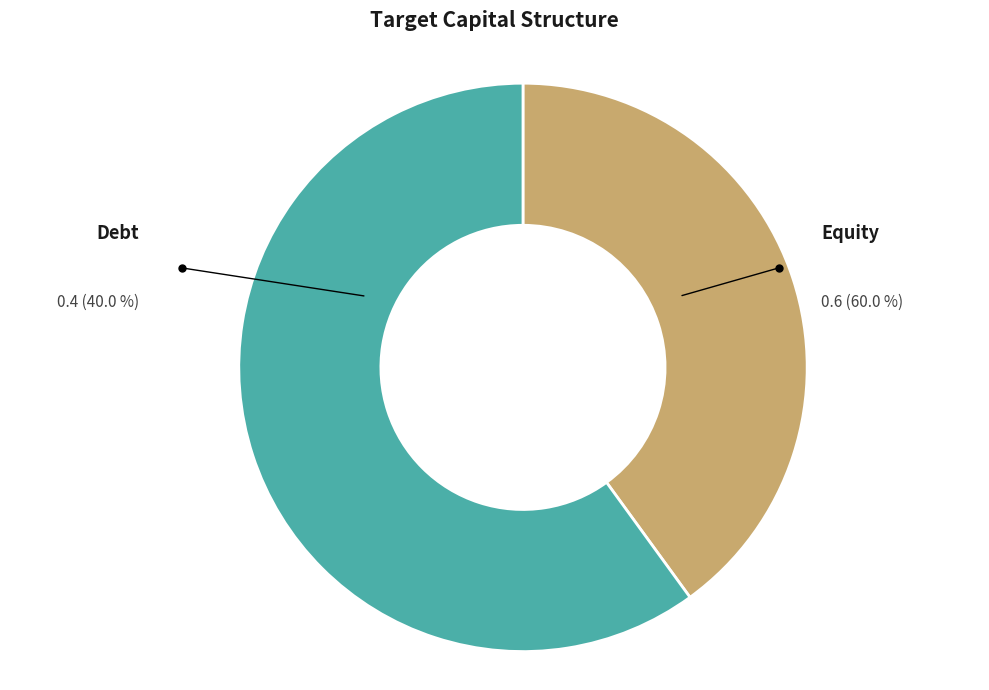

To the nearest percent, what is the difference between the largest and smallest slice percentages?

20%